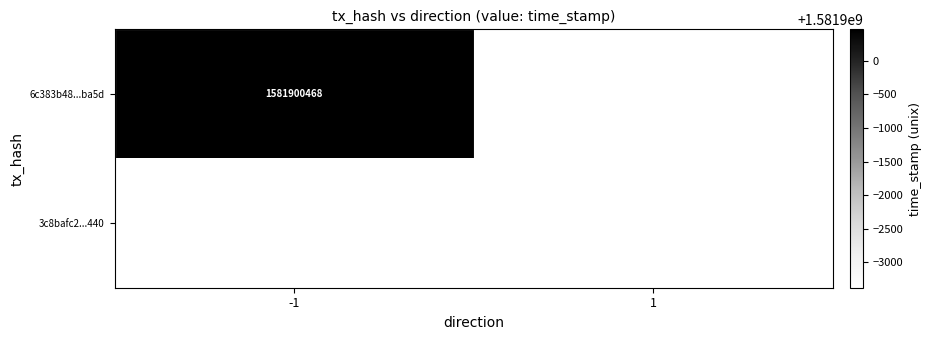

The 6c383b48...ba5d series shows 1581900468 at -1. True or false?

True